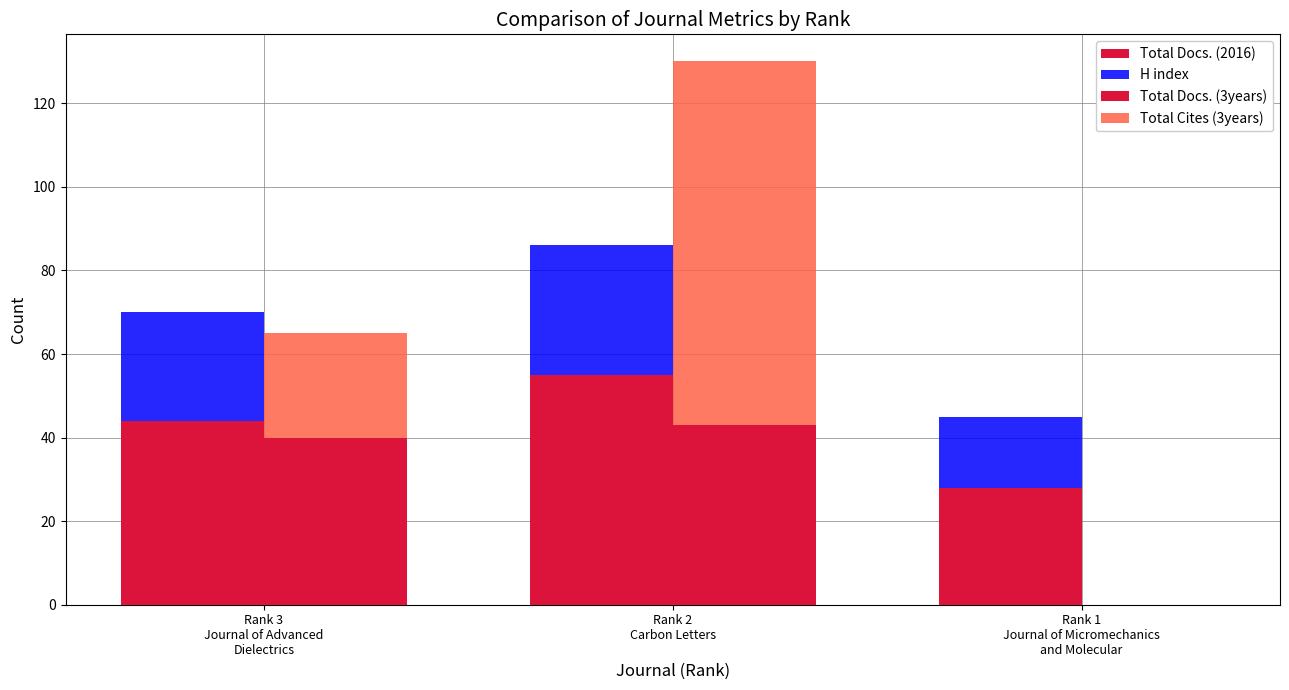

What is the label of the 1st bar from the left?

Rank 3
Journal of Advanced
Dielectrics